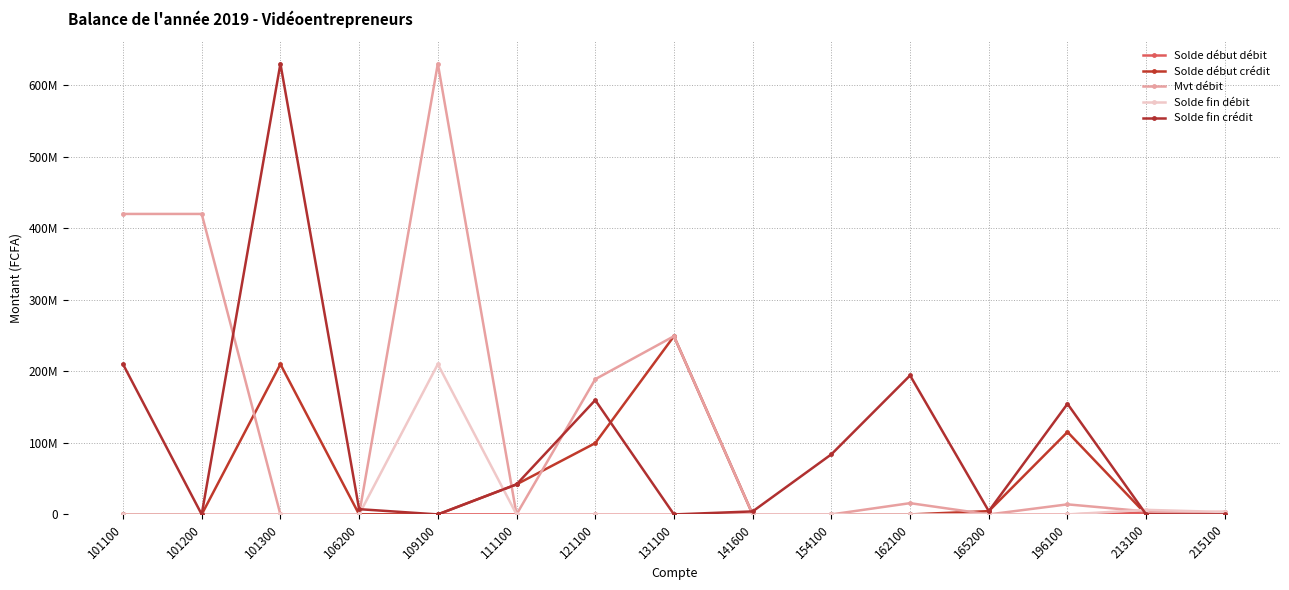

Is this an area chart (filled region under the line)?

No